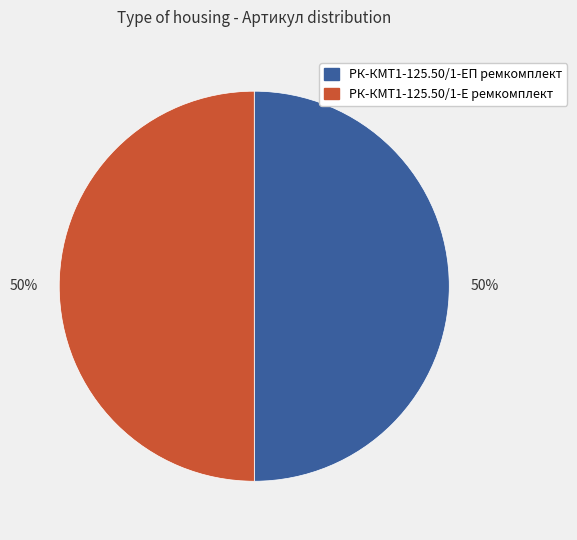

Is it true that РК-КМТ1-125.50/1-ЕП ремкомплект is 50% of the pie?

True